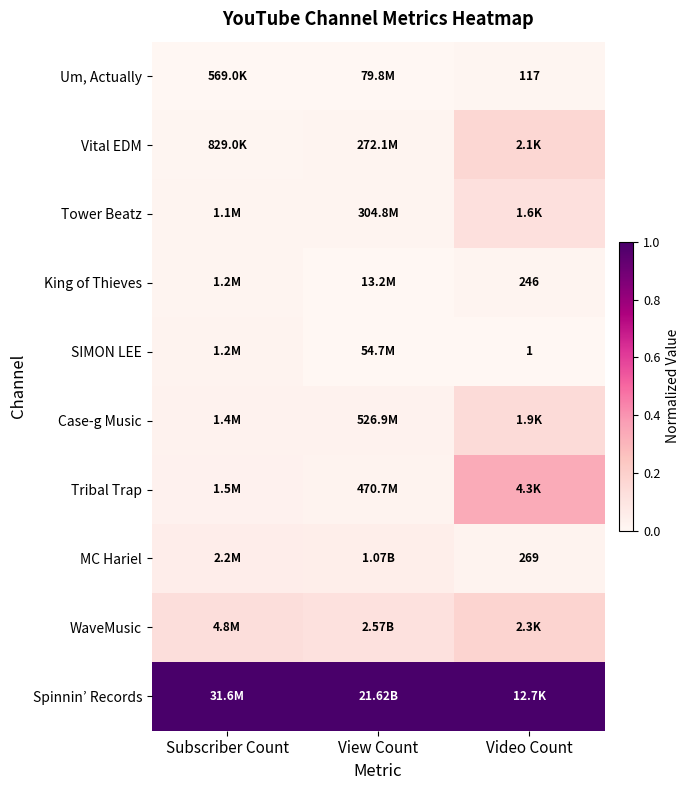

The value of MC Hariel at View Count is 0.0. True or false?

False